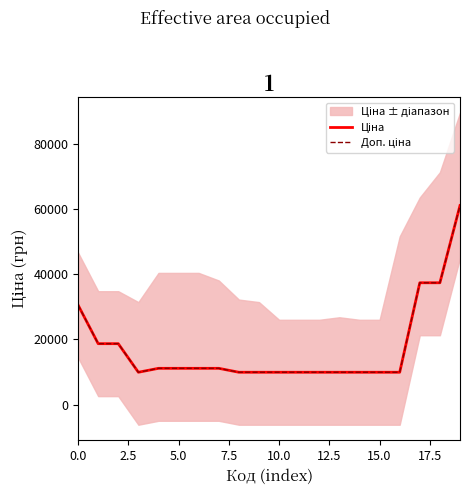

What is the maximum value shown in the chart?

61024.7